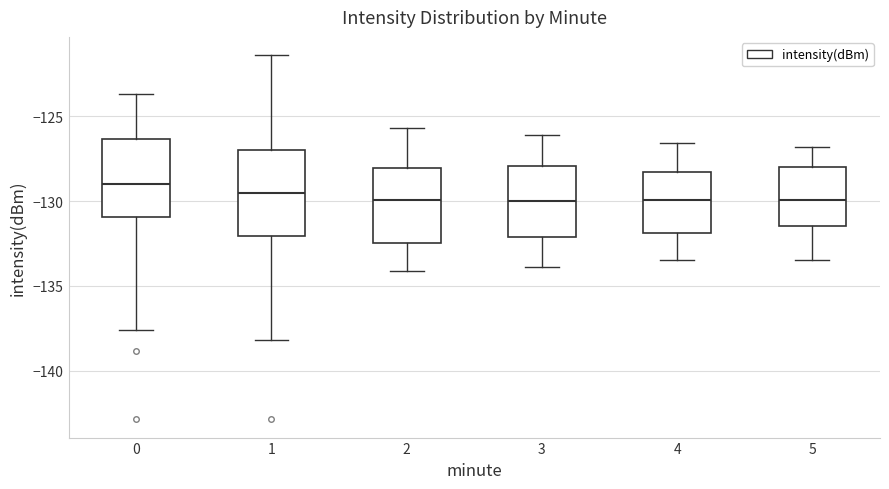

Which box's median line is the highest?

0